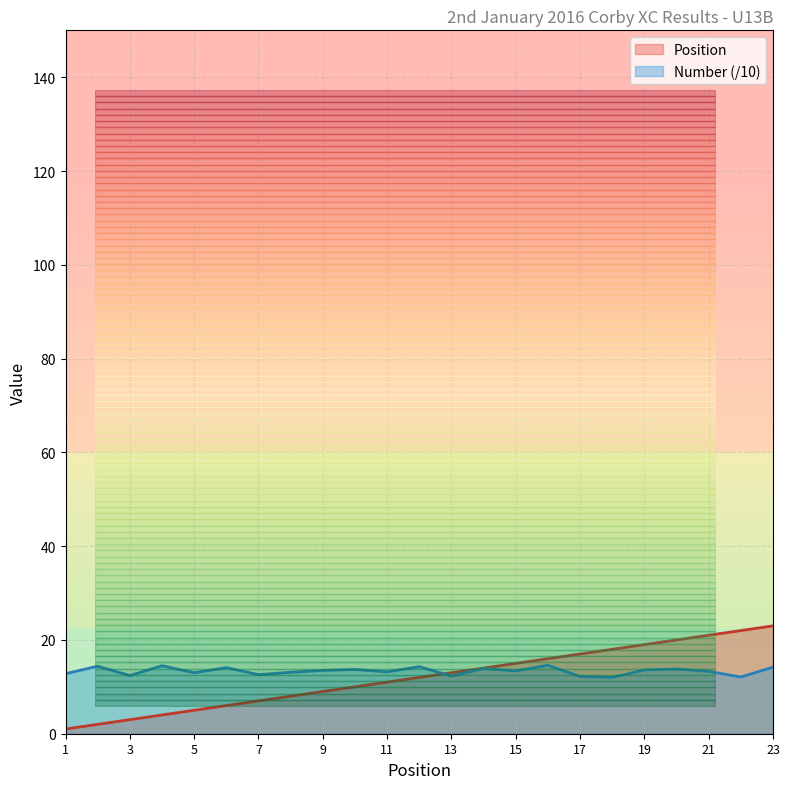

Which label corresponds to the smallest value in the chart?

1